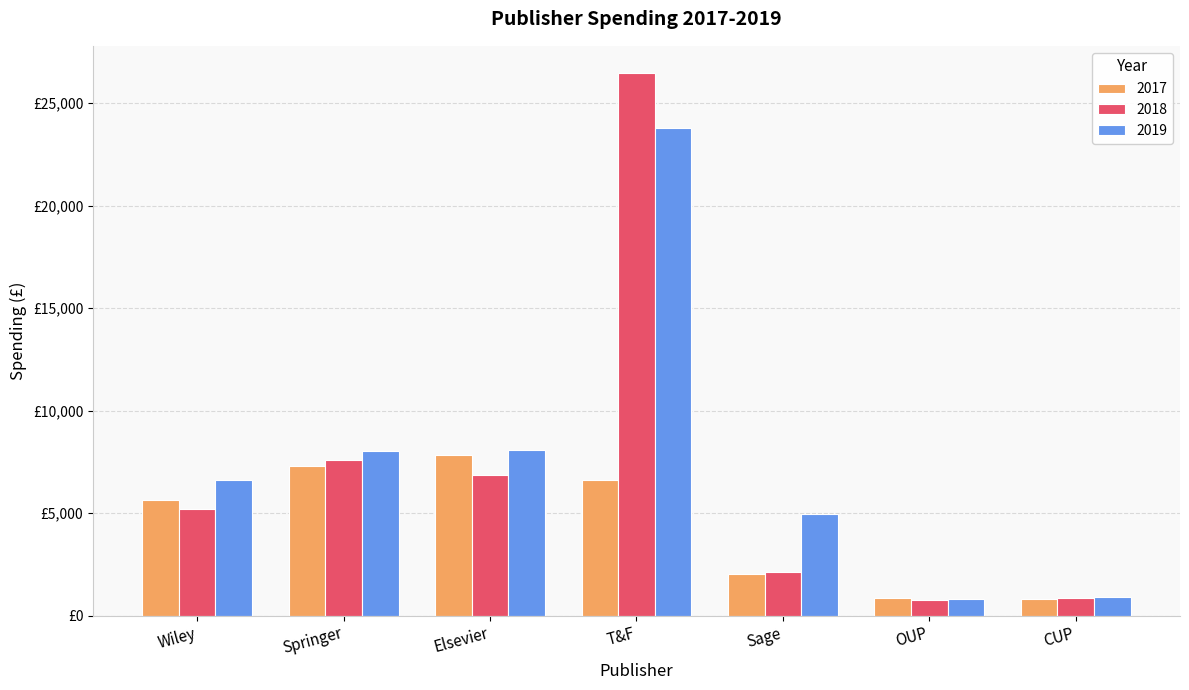

Which series has the widest spread of values?

2018